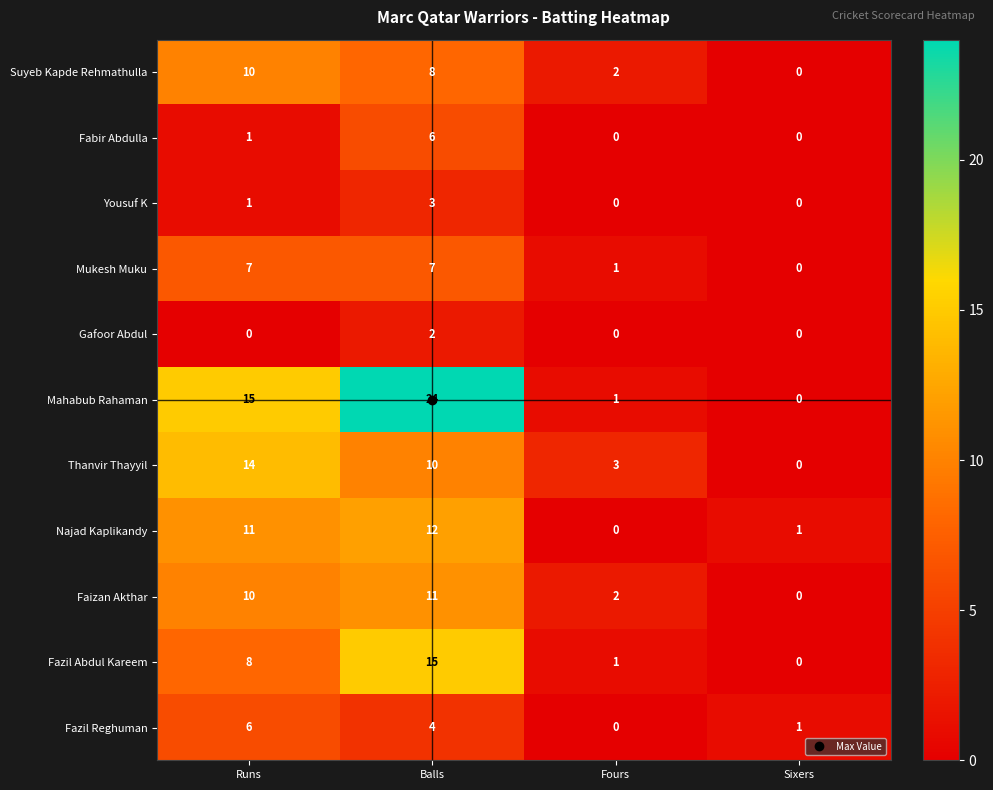

Where is Fabir Abdulla nearest to the value 3?

Runs